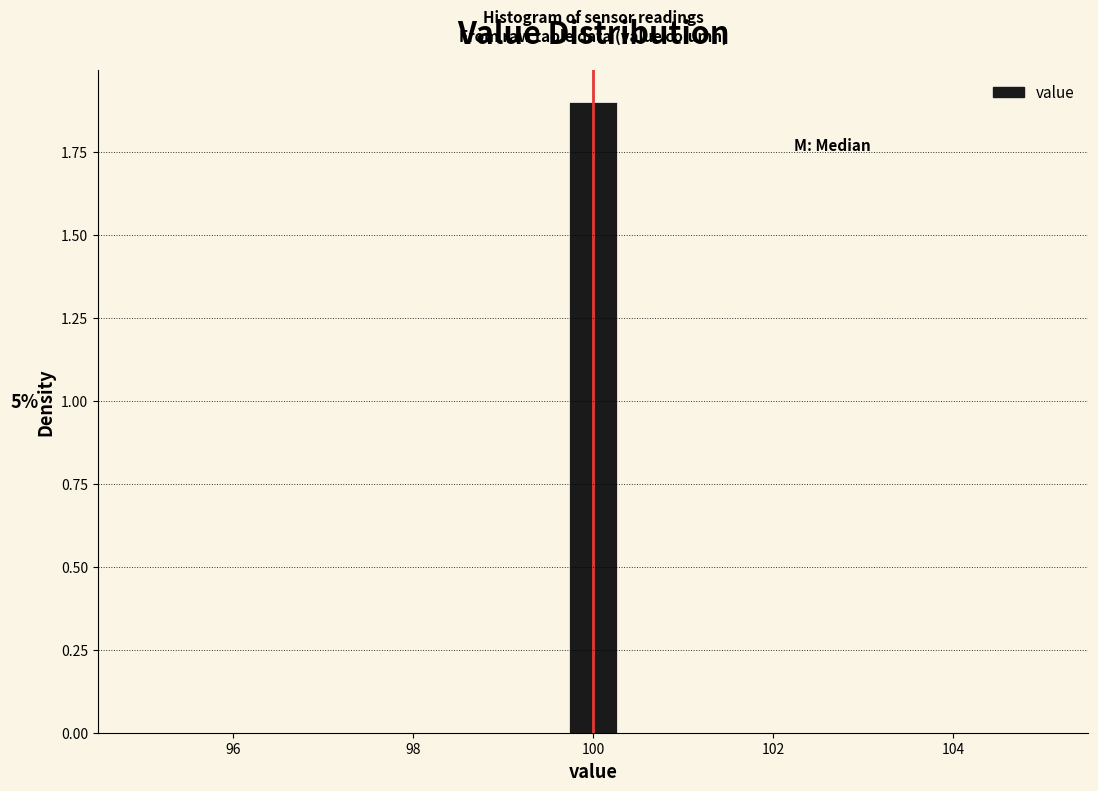

Around what value on the x-axis is the tallest bar? Give the approximate position of its centre, as read against the axis.

100.0